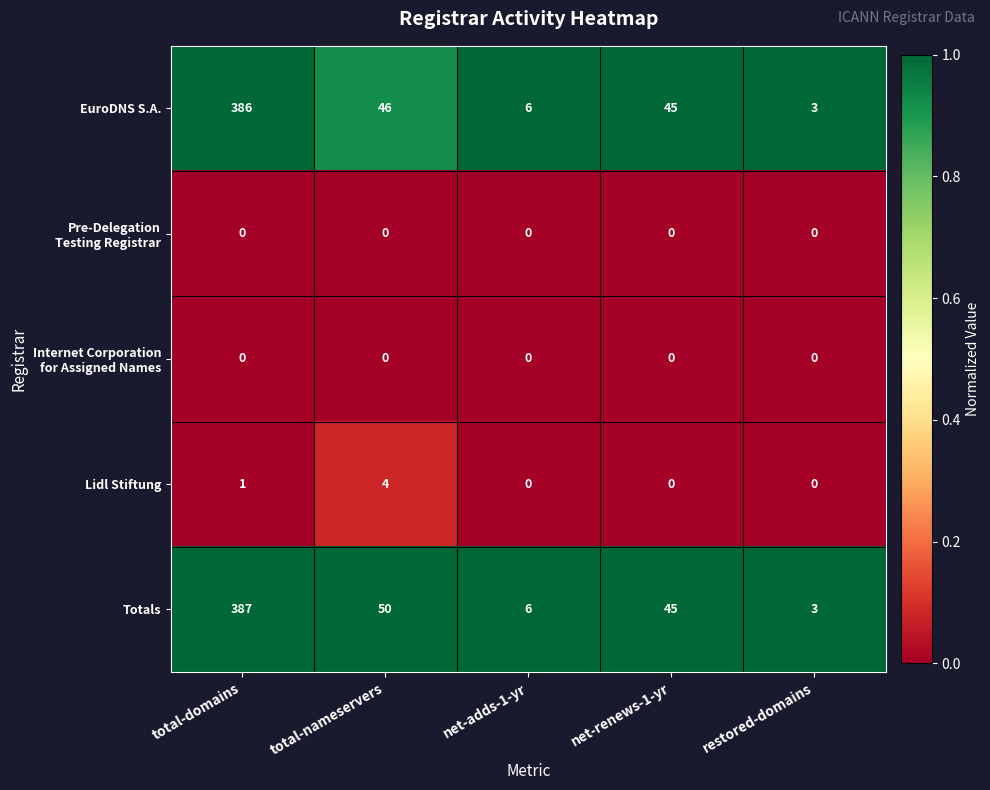

The EuroDNS S.A. series shows 5 at restored-domains. True or false?

False